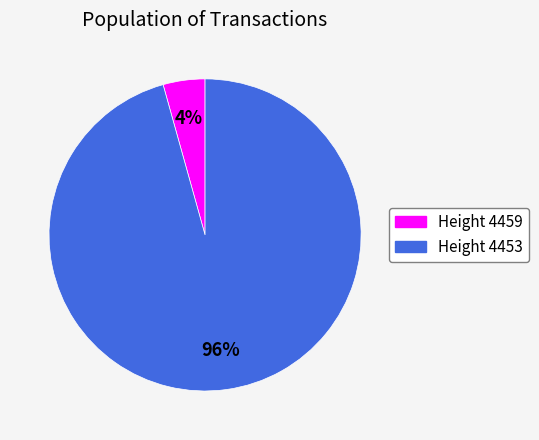

How many segments does this pie chart have?

2